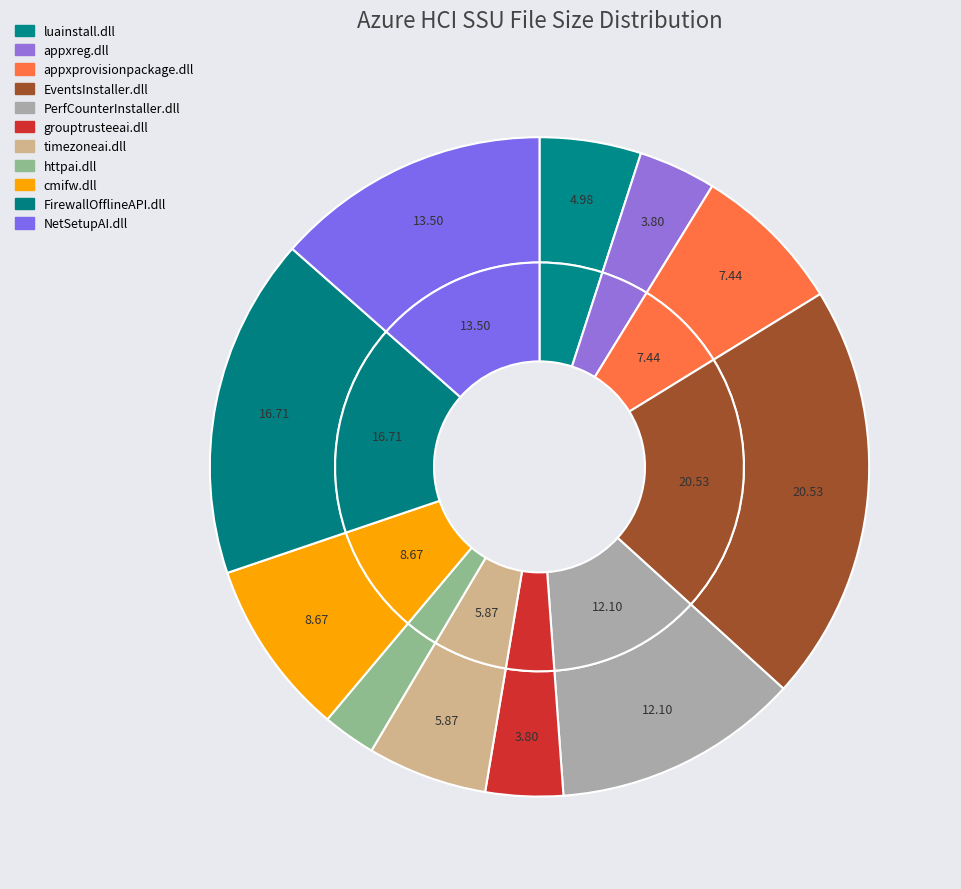

What is the total percentage of httpai.dll and cmifw.dll?

11.3%